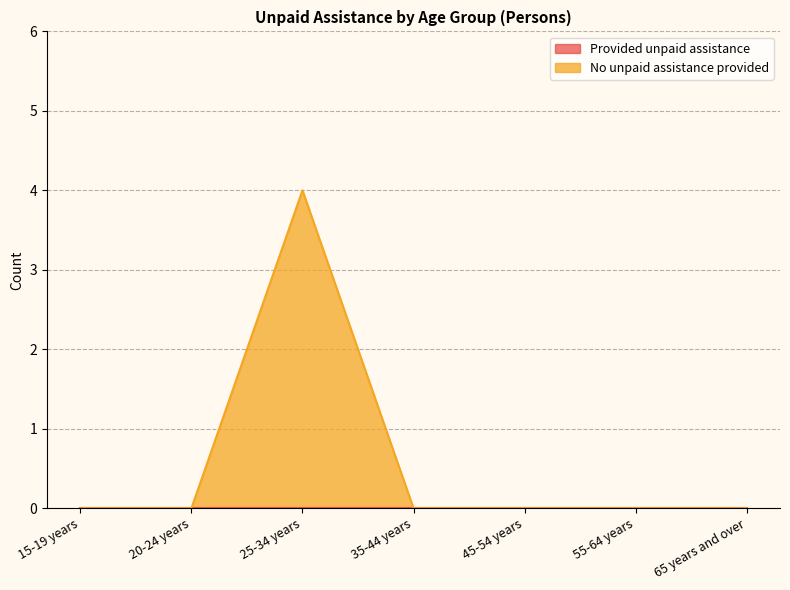

The chart shows a value of -1 at 65 years and over. True or false?

False